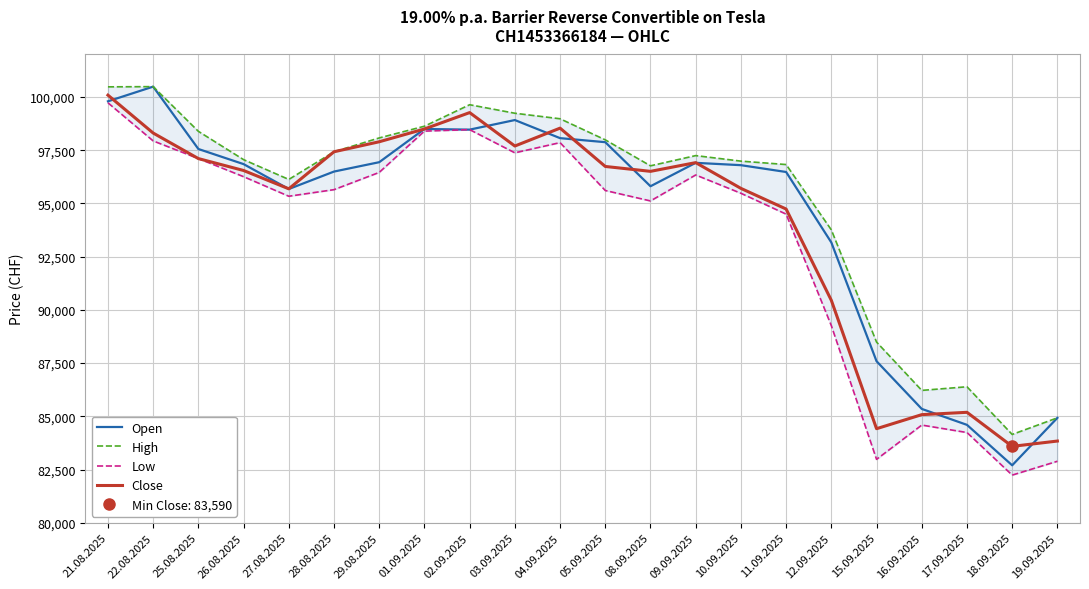

Which series has the largest range (max minus min)?

Open